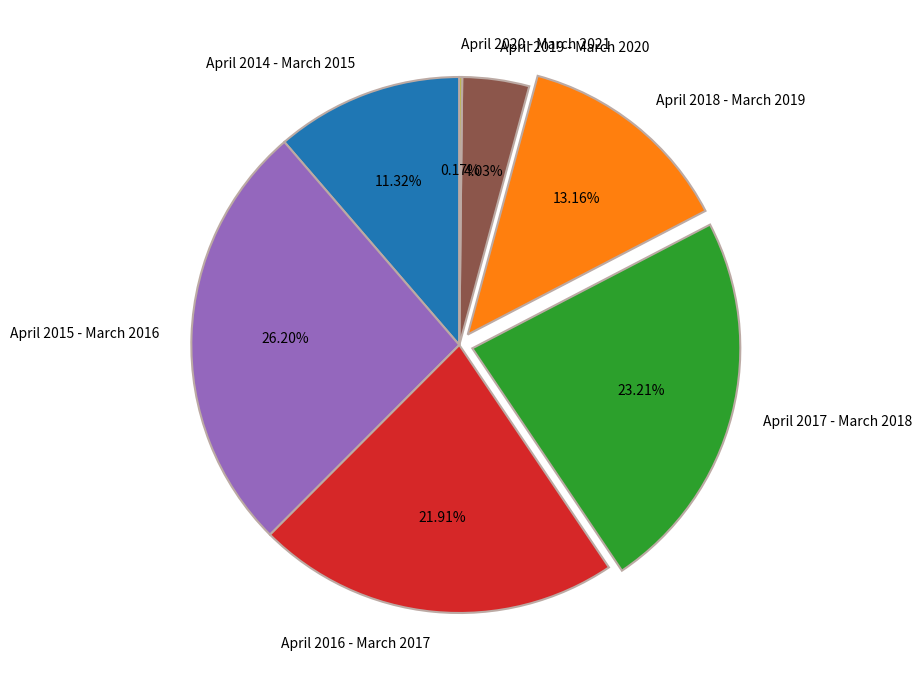

Approximately how many times larger is the value at April 2015 - March 2016 compared to April 2016 - March 2017?

1.2